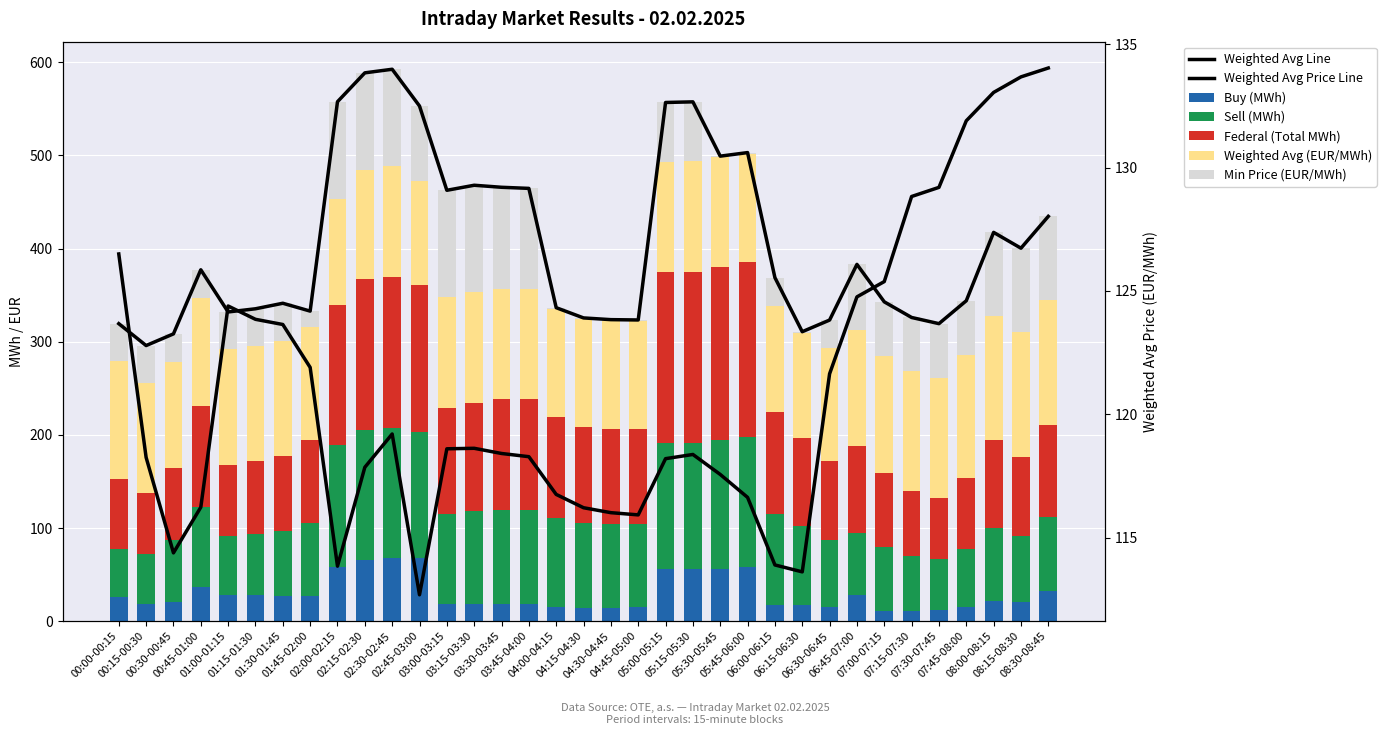

Between 04:45-05:00 and 06:15-06:30, which series saw the biggest shift?

Federal (Total MWh)